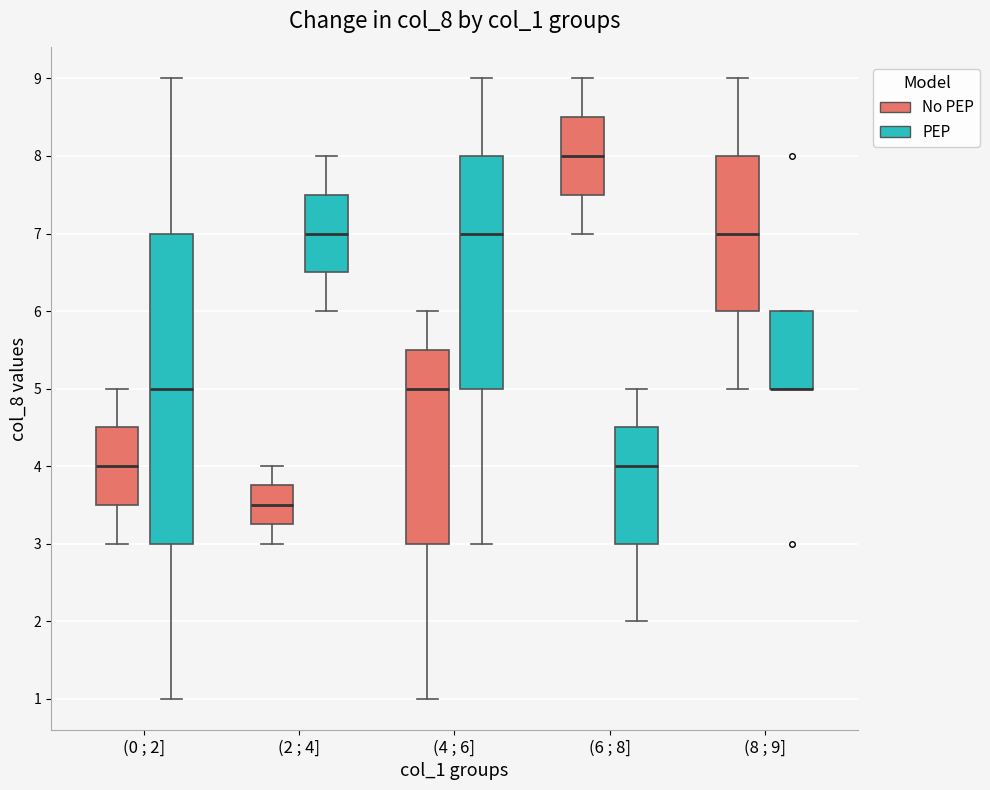

Reading left to right, read every box against the y-axis: the position of its median line, the range the box covers, and the ends of its whiskers. The values are not printed on the chart, so give them approximately, as read against the axis.

(0 ; 2] (No PEP): median 4.0, box 3.5 to 4.5, whiskers 3.0 to 5.0
(0 ; 2] (PEP): median 5.0, box 3.0 to 7.0, whiskers 1.0 to 9.0
(2 ; 4] (No PEP): median 3.5, box 3.3 to 3.8, whiskers 3.0 to 4.0
(2 ; 4] (PEP): median 7.0, box 6.5 to 7.5, whiskers 6.0 to 8.0
(4 ; 6] (No PEP): median 5.0, box 3.0 to 5.5, whiskers 1.0 to 6.0
(4 ; 6] (PEP): median 7.0, box 5.0 to 8.0, whiskers 3.0 to 9.0
(6 ; 8] (No PEP): median 8.0, box 7.5 to 8.5, whiskers 7.0 to 9.0
(6 ; 8] (PEP): median 4.0, box 3.0 to 4.5, whiskers 2.0 to 5.0
(8 ; 9] (No PEP): median 7.0, box 6.0 to 8.0, whiskers 5.0 to 9.0
(8 ; 9] (PEP): median 5.0 (drawn on the box's lower edge), box 5.0 to 6.0, whiskers 5.0 to 6.0